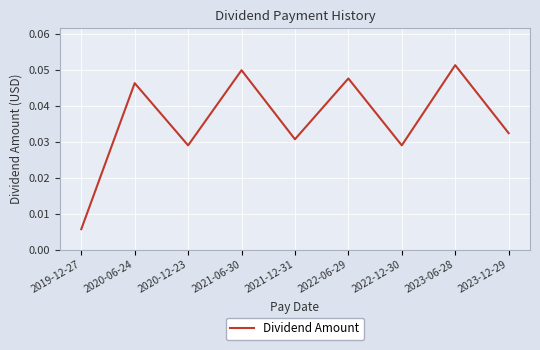

The chart shows a value of 0.1 at 2021-06-30. True or false?

False